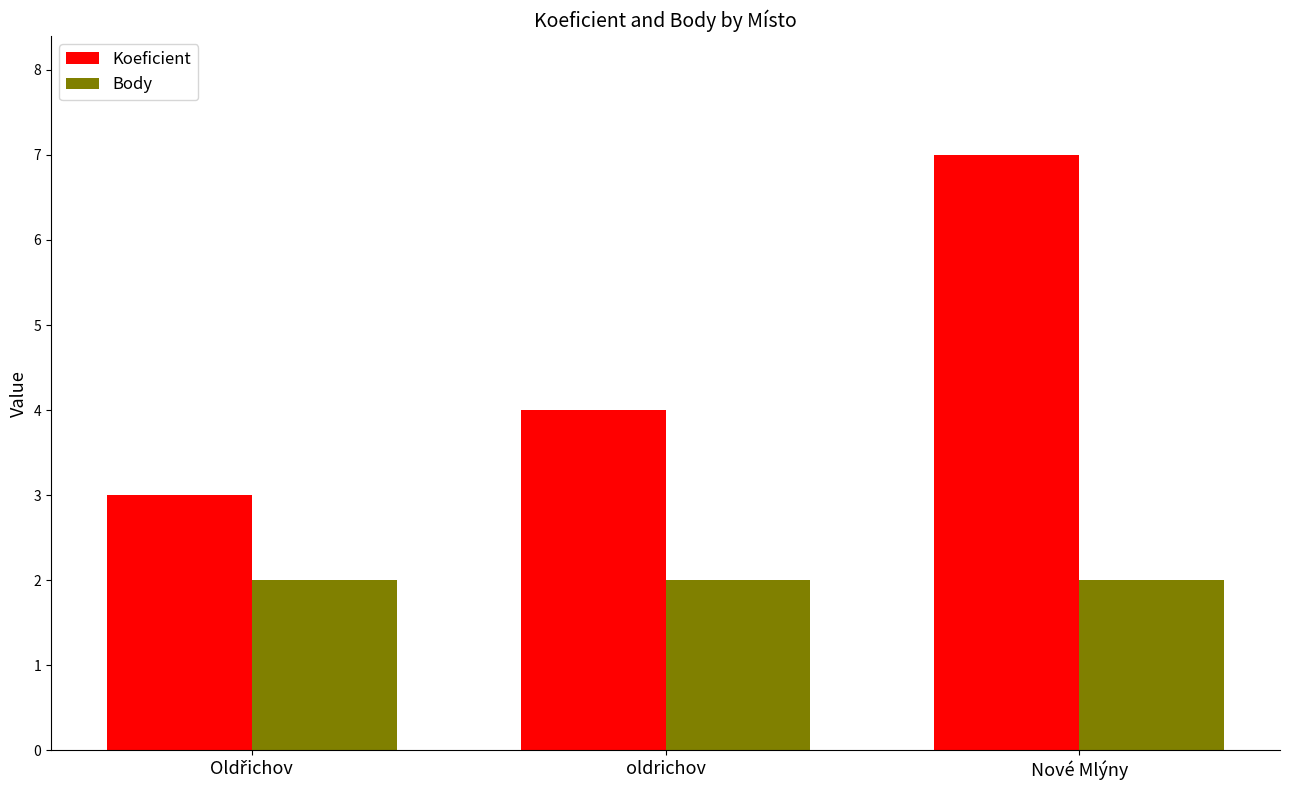

List the series in order of their peak value, highest first.

Koeficient, Body